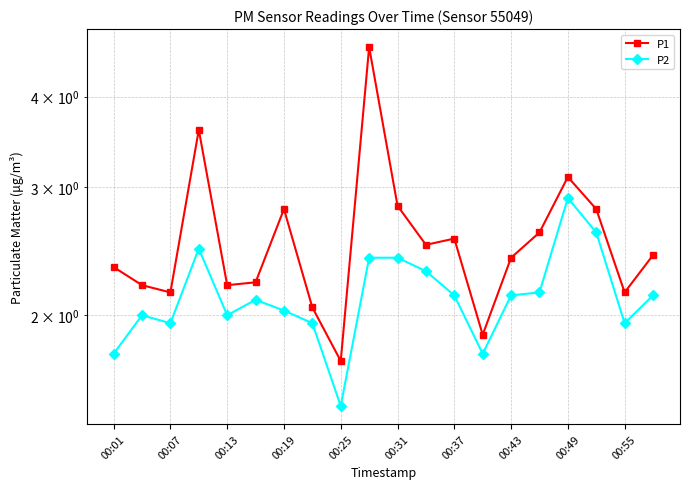

How many distinct data groups are displayed?

2